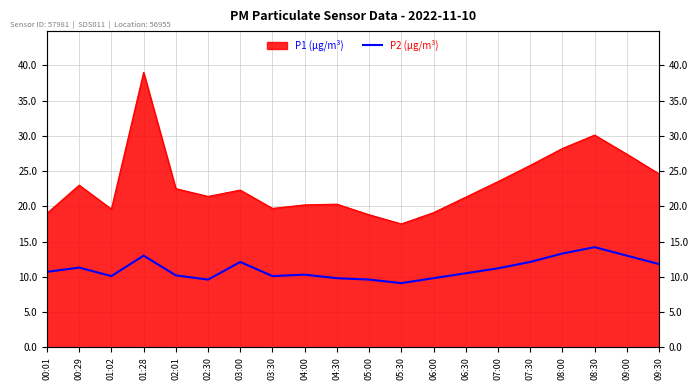

What position from the left is 07:00?

15